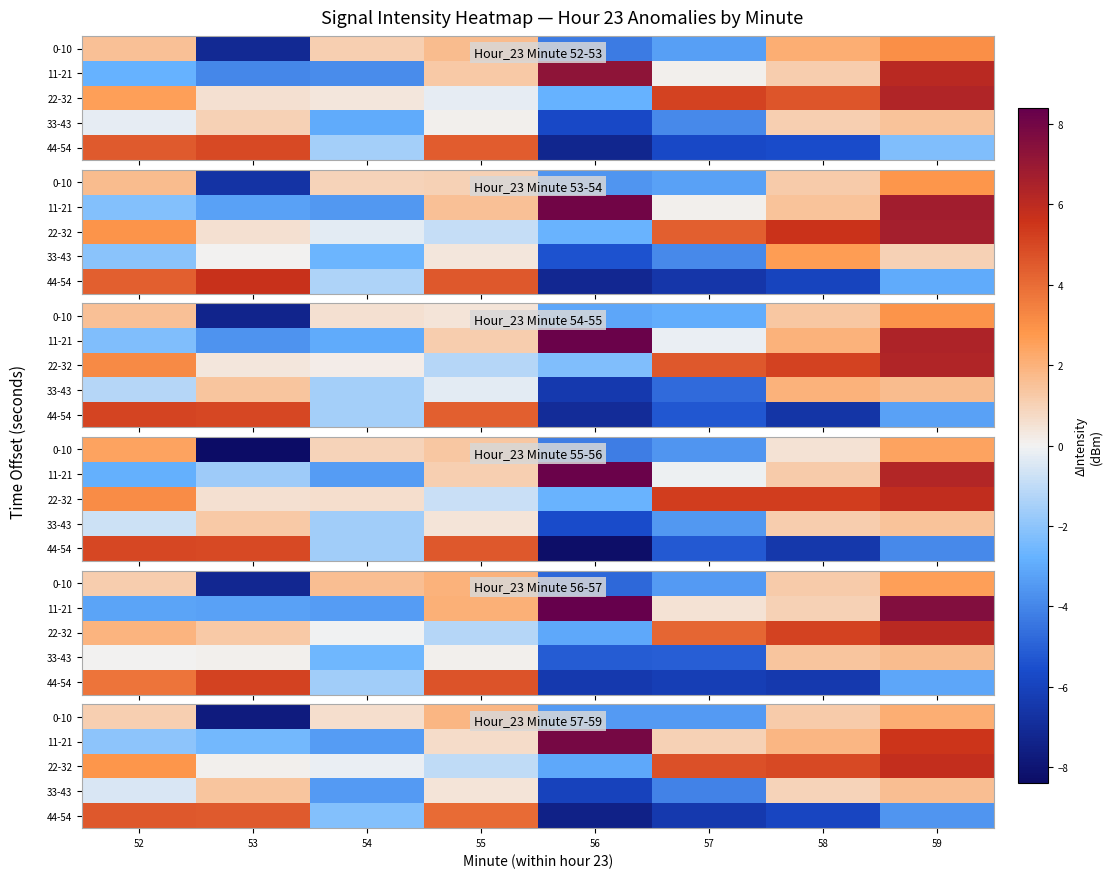

At how many categories does at least one series exceed -3?

8